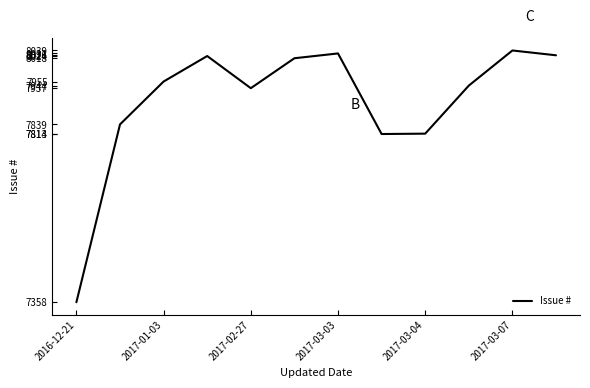

What is the greatest value displayed?

8039